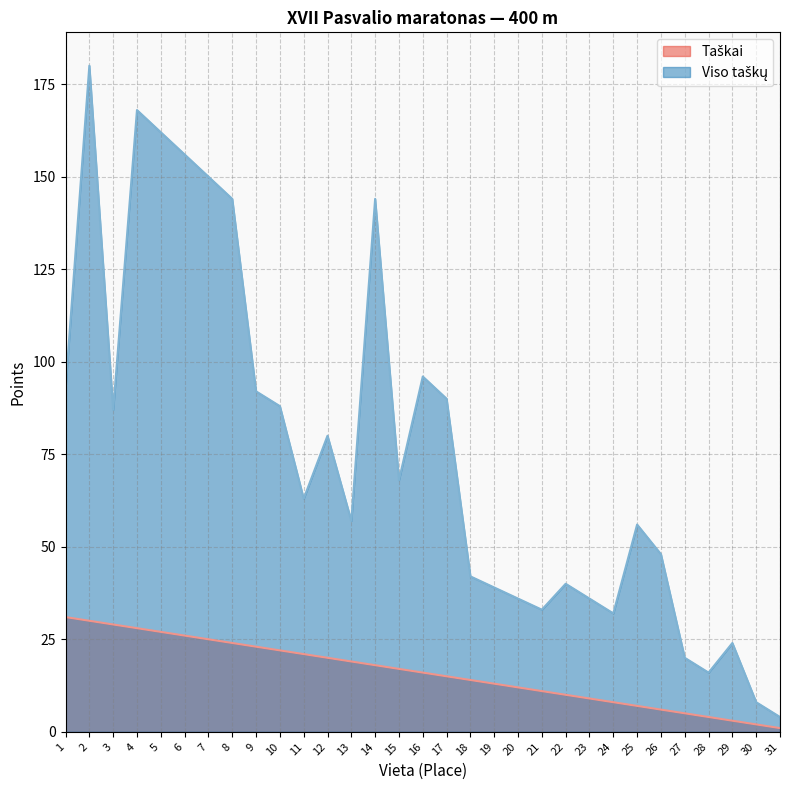

Rank the series by their maximum value, from highest to lowest.

Viso taškų (line), Taškai (line)